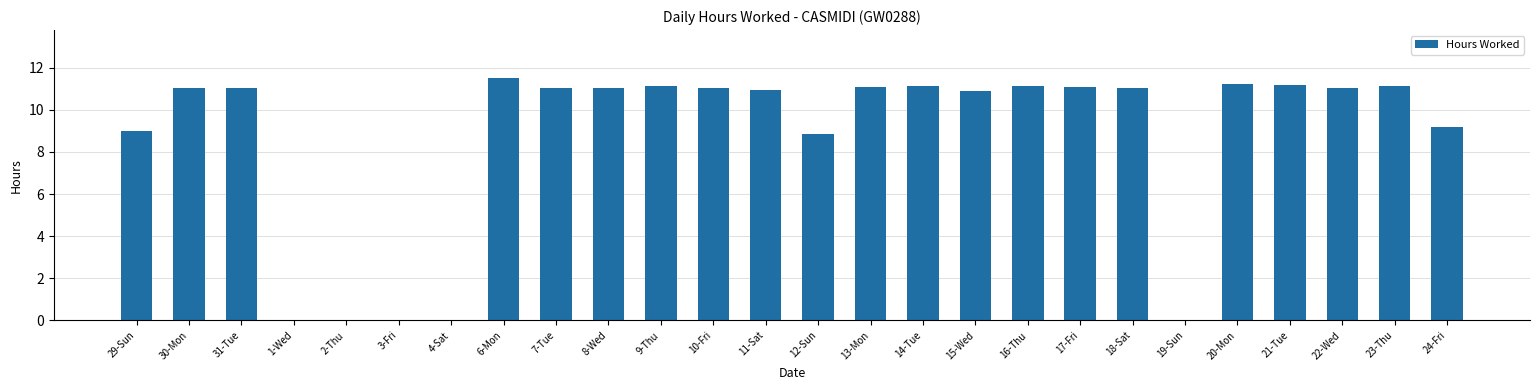

Are the bars grouped side by side (vs. stacked)?

No